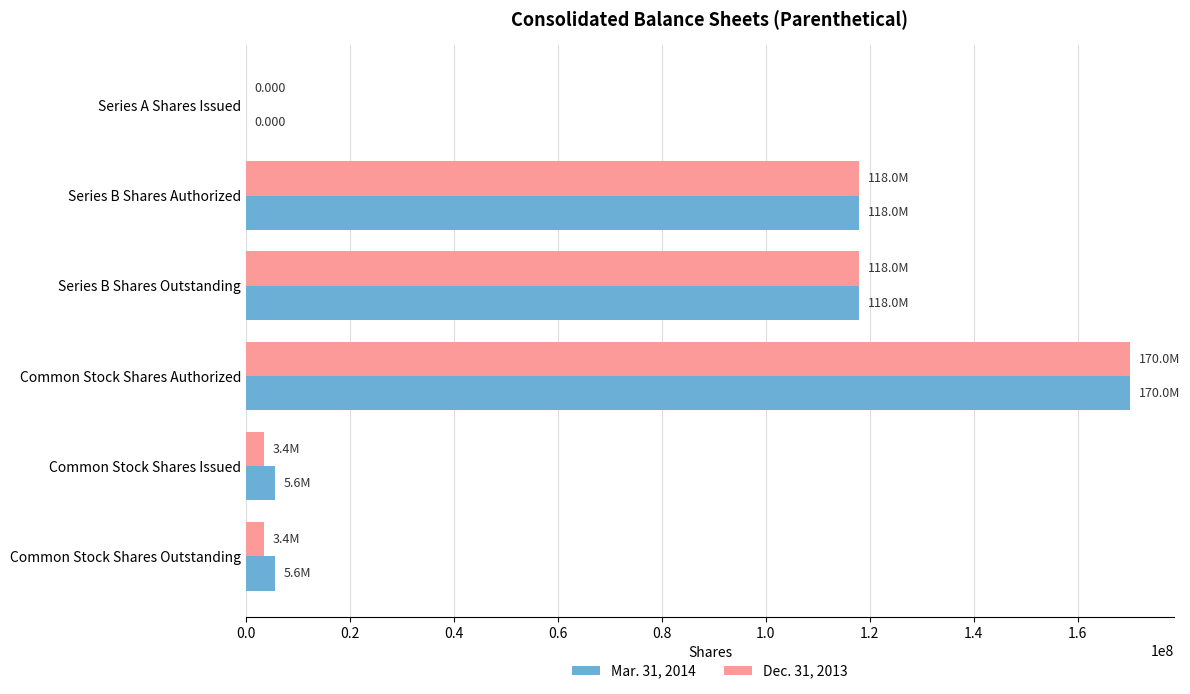

Is the value of Dec. 31, 2013 at Series A Shares Issued greater than the value of Mar. 31, 2014 at Common Stock Shares Outstanding?

No